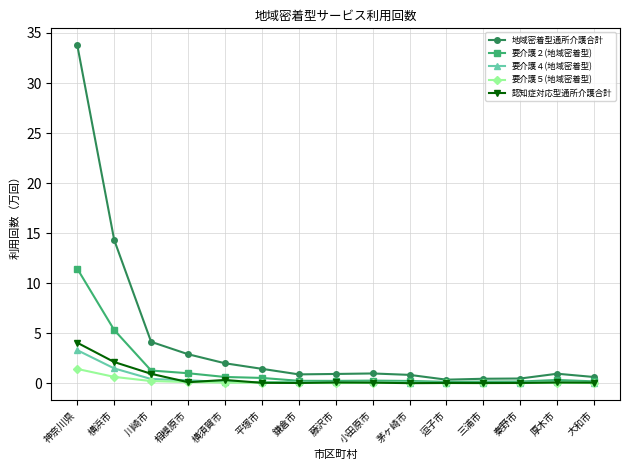

True or false: 認知症対応型通所介護合計 has more than 1 points higher than both neighbors.

True